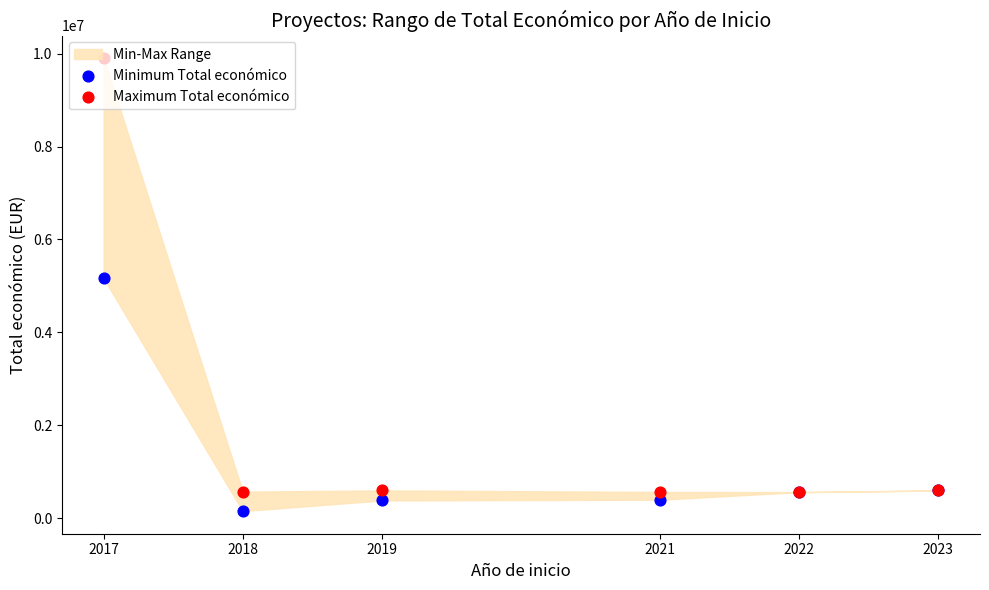

At how many categories does at least one series exceed 798787?

1